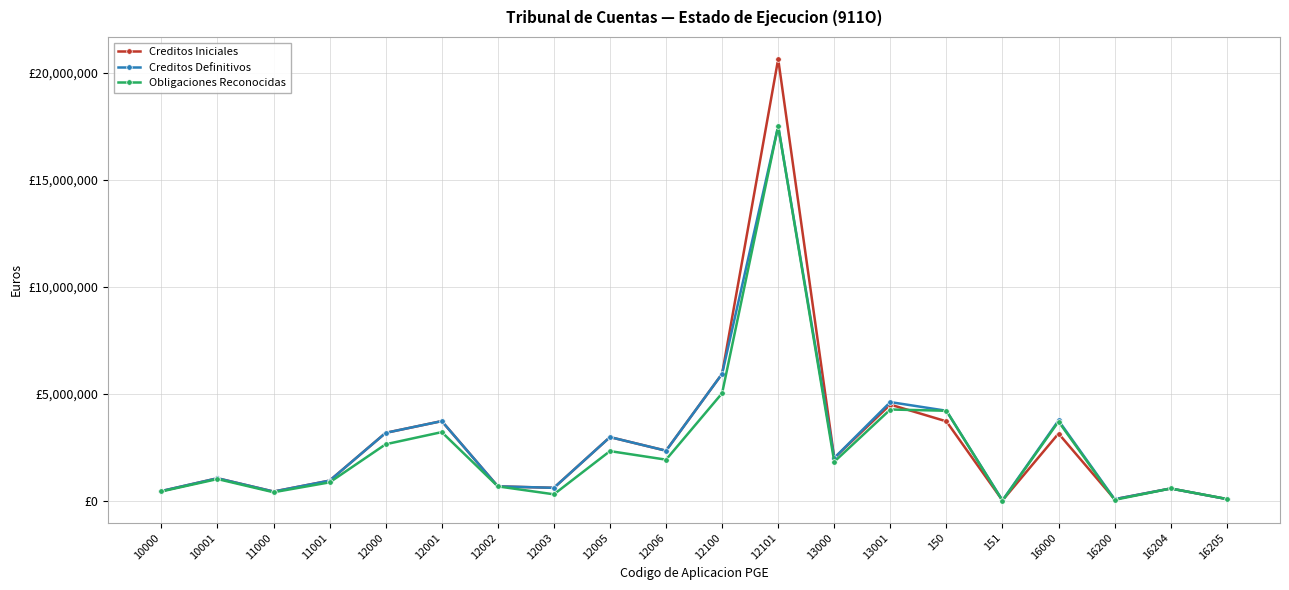

At how many categories does at least one series exceed 5017914?

2